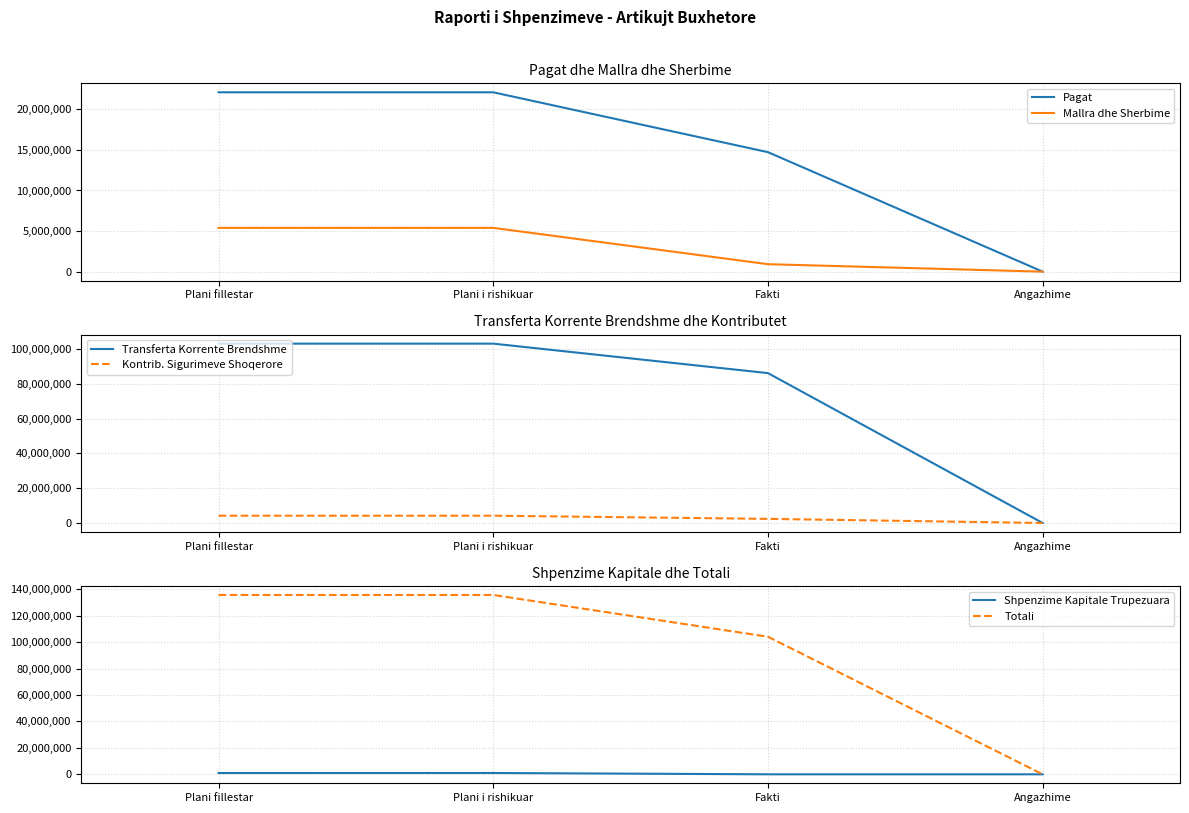

The Totali series shows 77392612 at Plani fillestar. True or false?

False